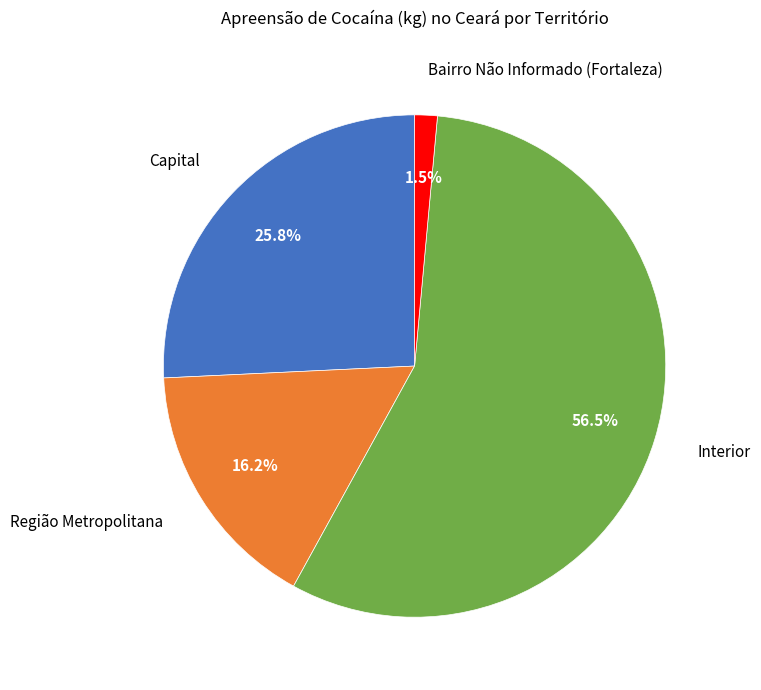

Is there a majority slice in this chart?

Yes